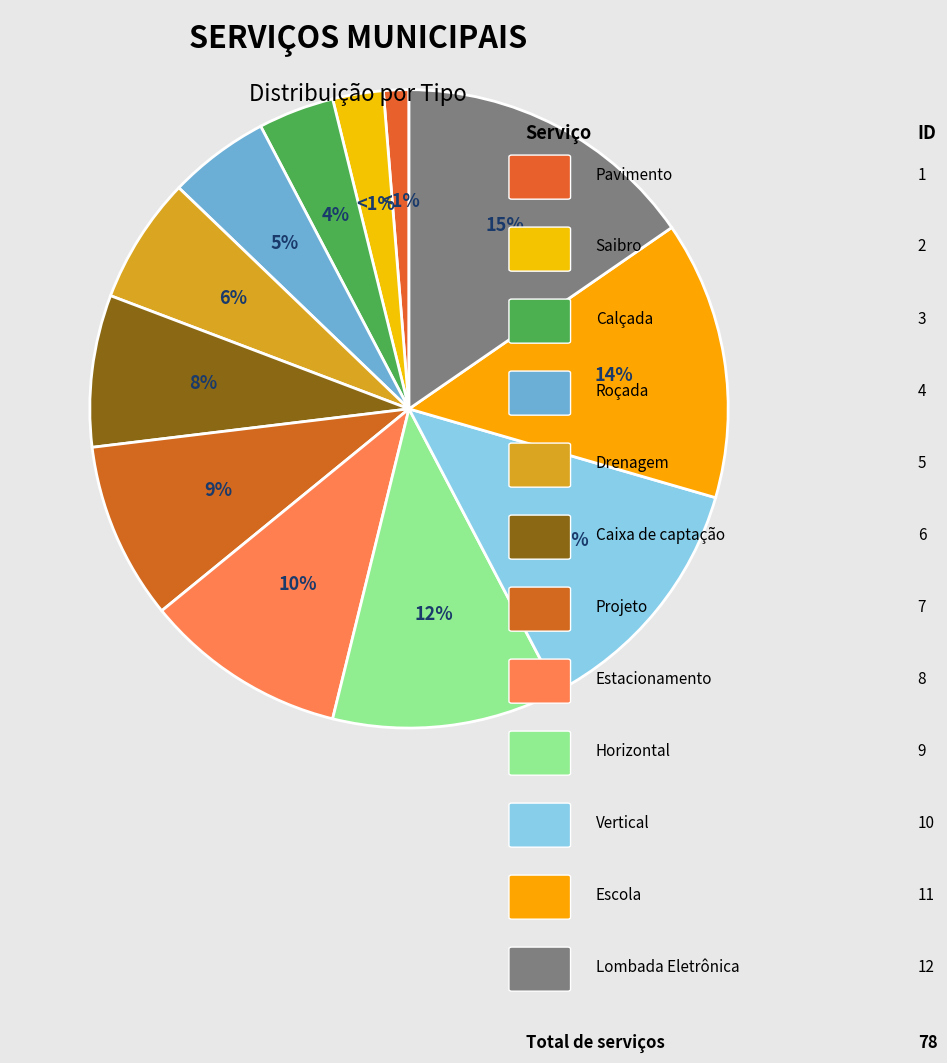

The Pavimento slice represents 11% of the pie. True or false?

False